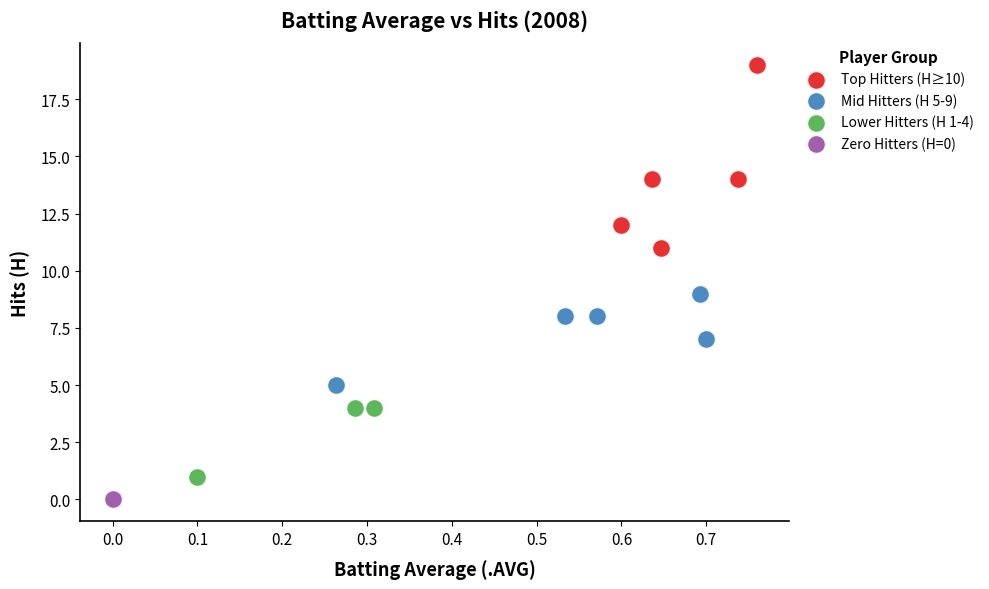

Which series reaches the maximum Y coordinate?

Top Hitters (H≥10)